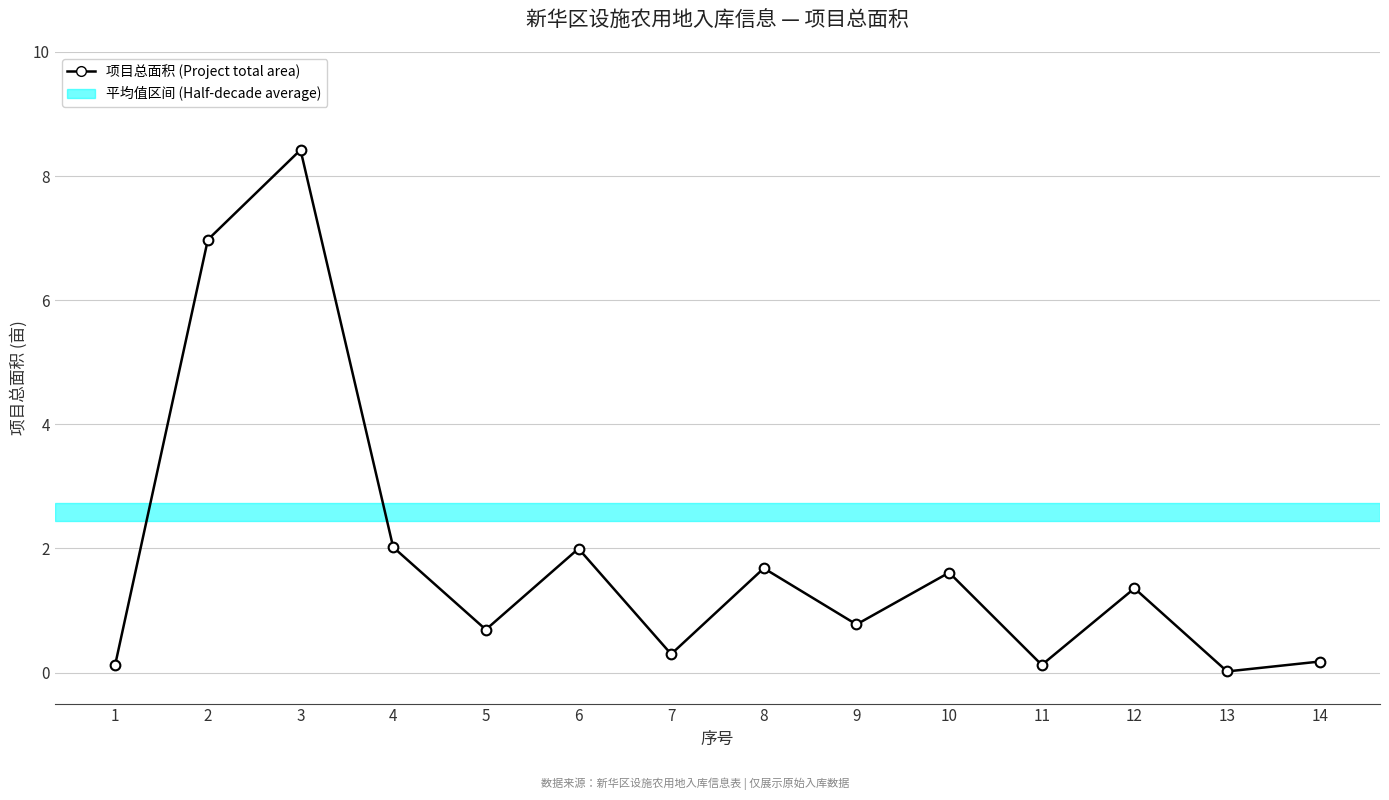

How many series are shown in this chart?

1